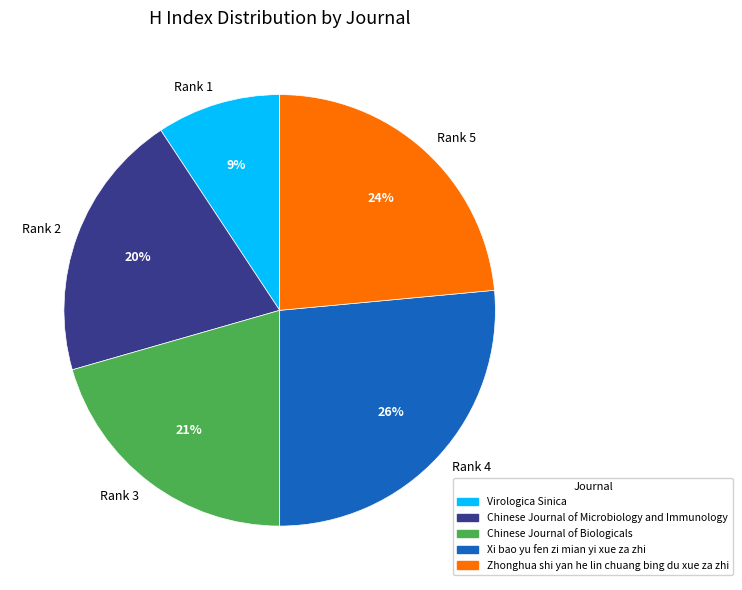

To the nearest percent, what is the difference between the largest and smallest slice percentages?

17%